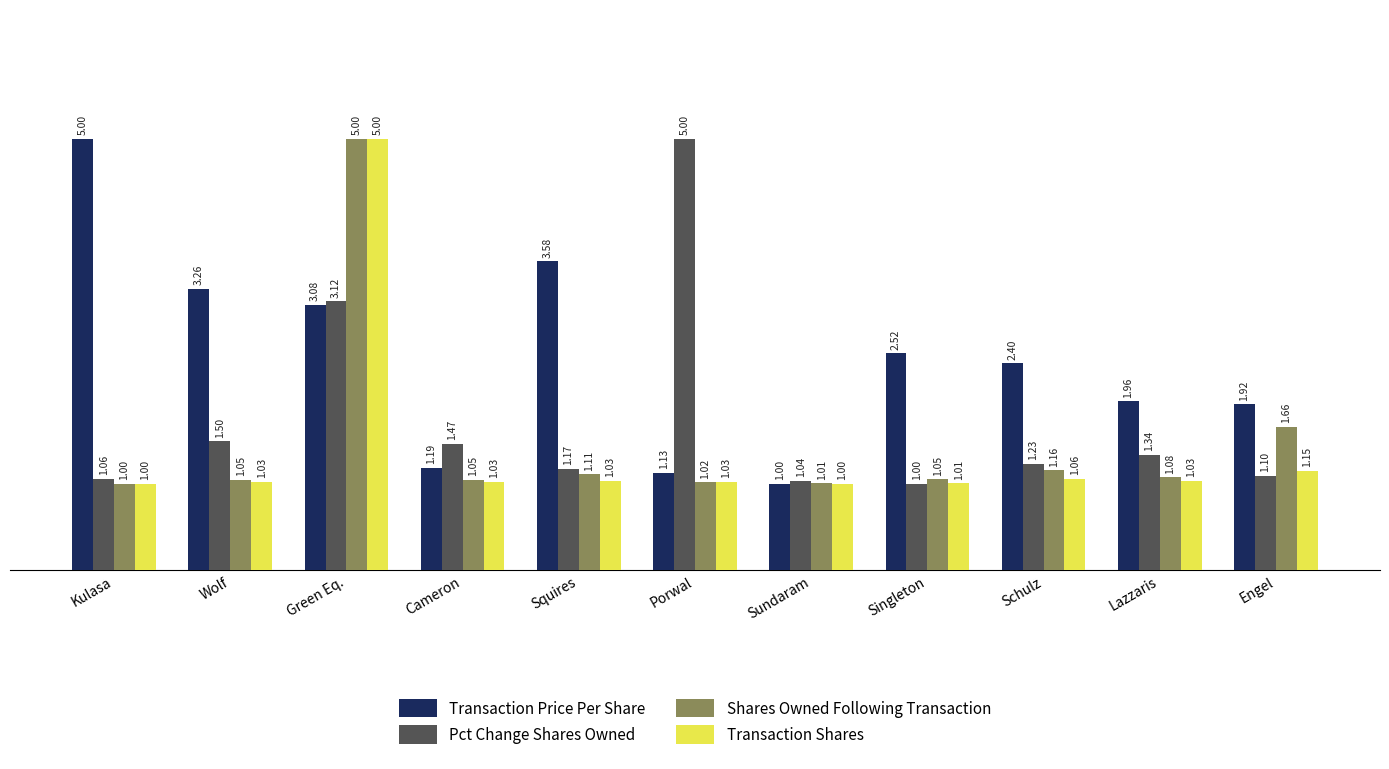

Which category has the highest value in the Transaction Price Per Share series?

Kulasa